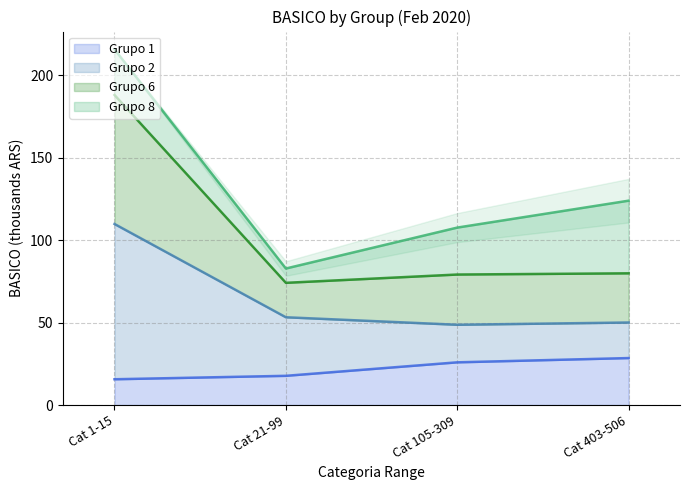

The value of Grupo 1 at Cat 403-506 is 28.5. True or false?

True